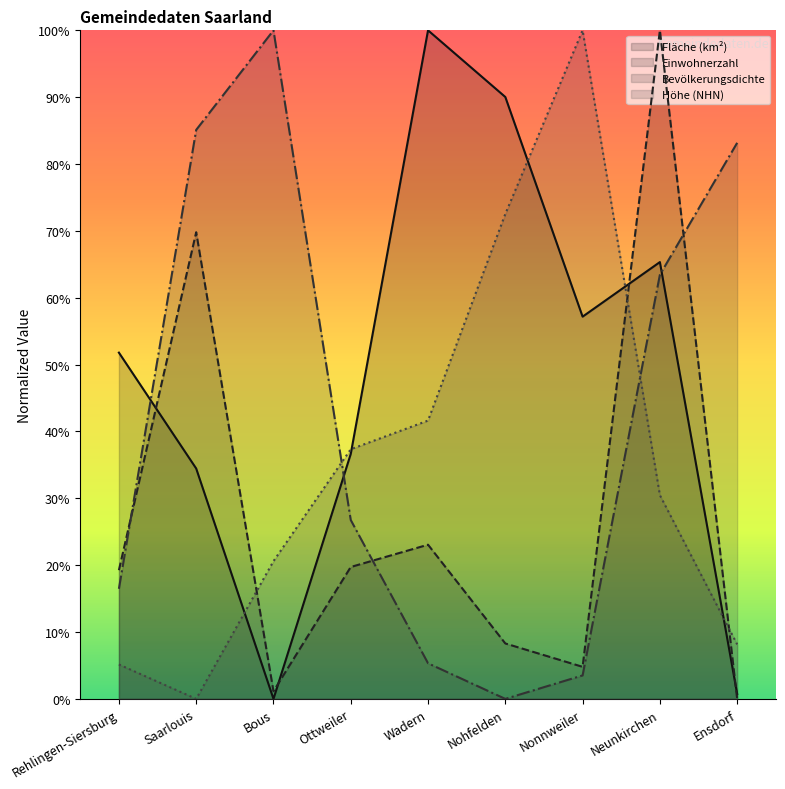

At which category does the chart reach its peak across all series?

Wadern